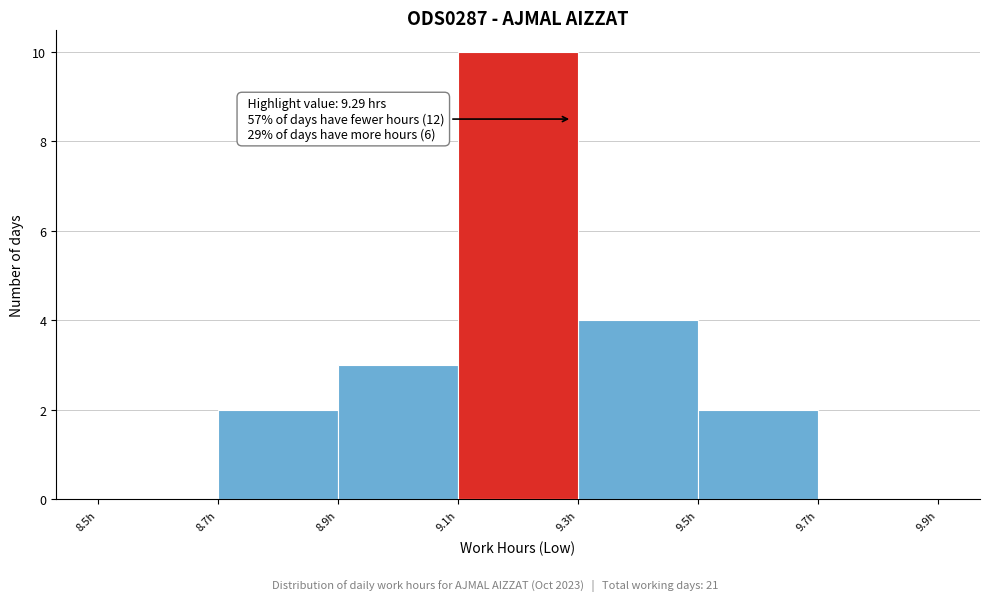

Over which range of the x-axis is the bar tallest?

9.1 to 9.3